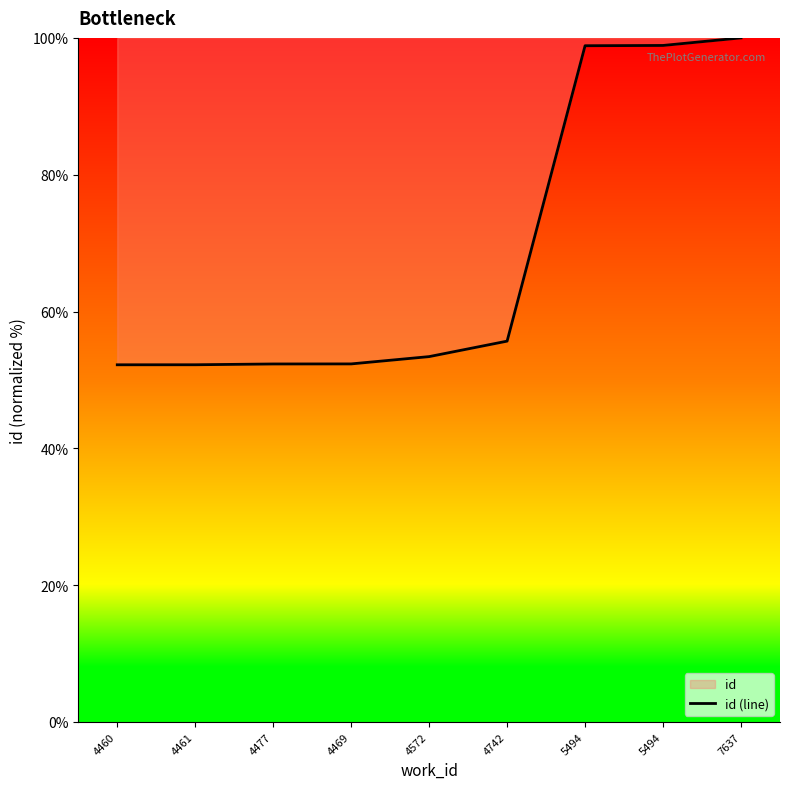

Where does the data first go above 53?

4572